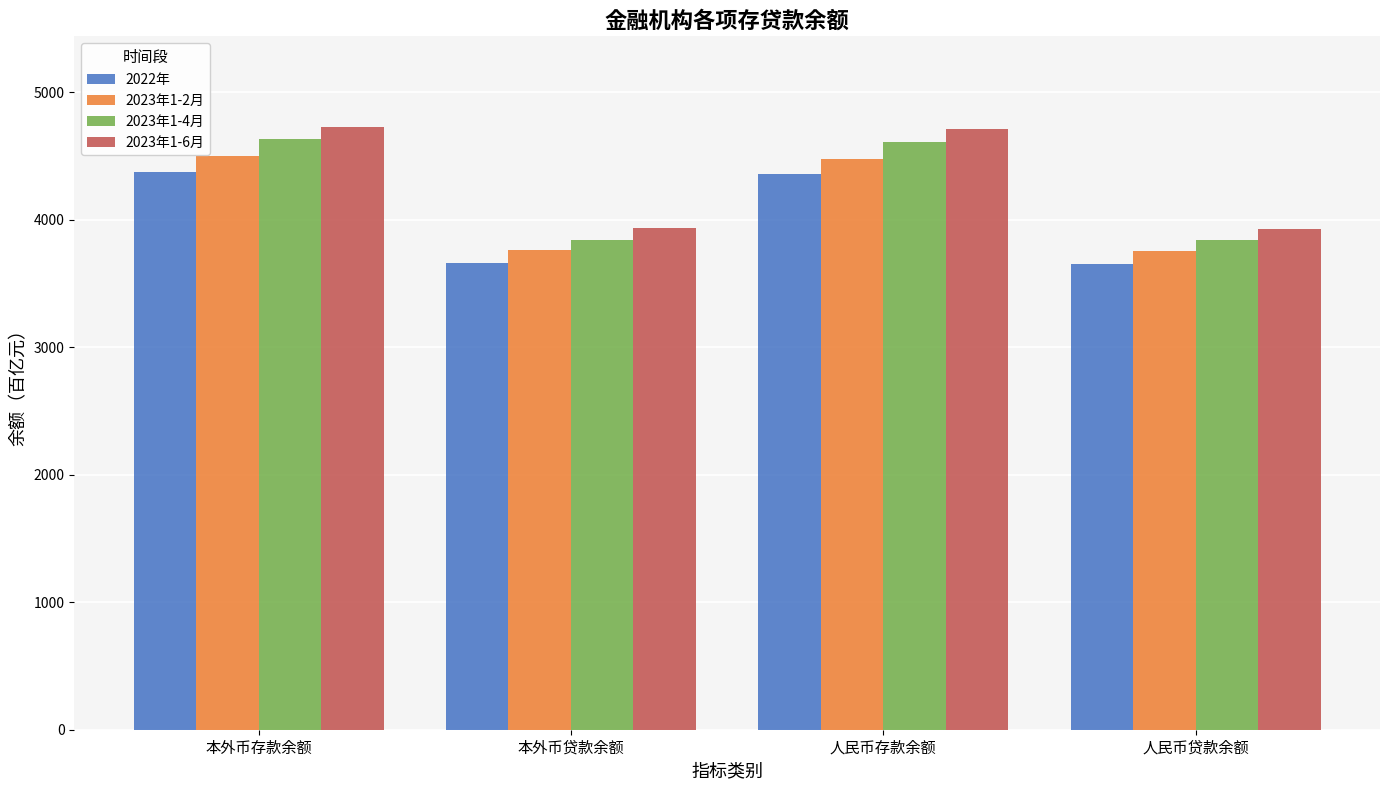

What is the sum of the 2023年1-2月 values at 人民币贷款余额 and 本外币存款余额?

8254.5